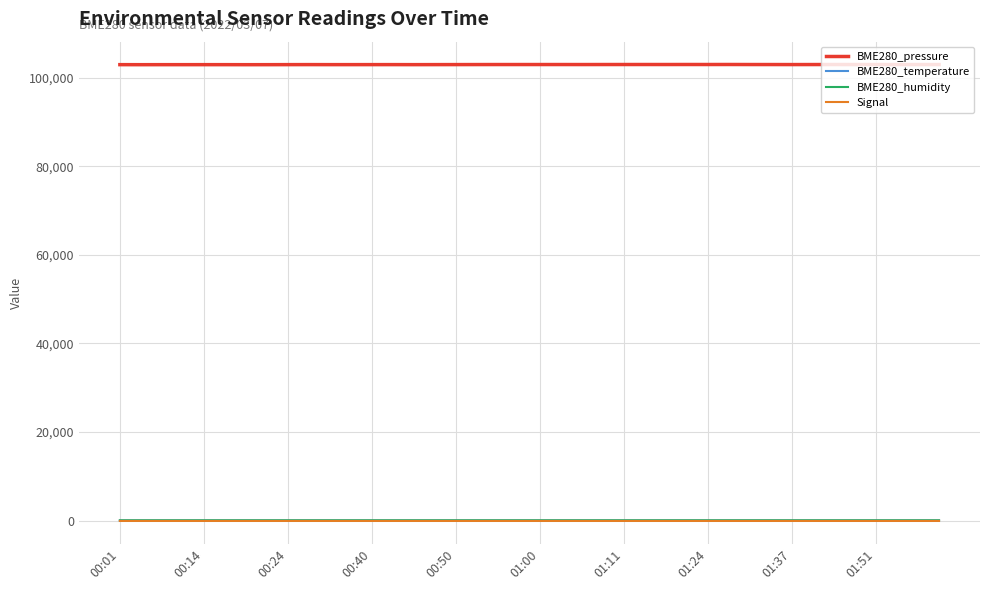

What are all the series names shown in the legend?

BME280_pressure, BME280_temperature, BME280_humidity, Signal